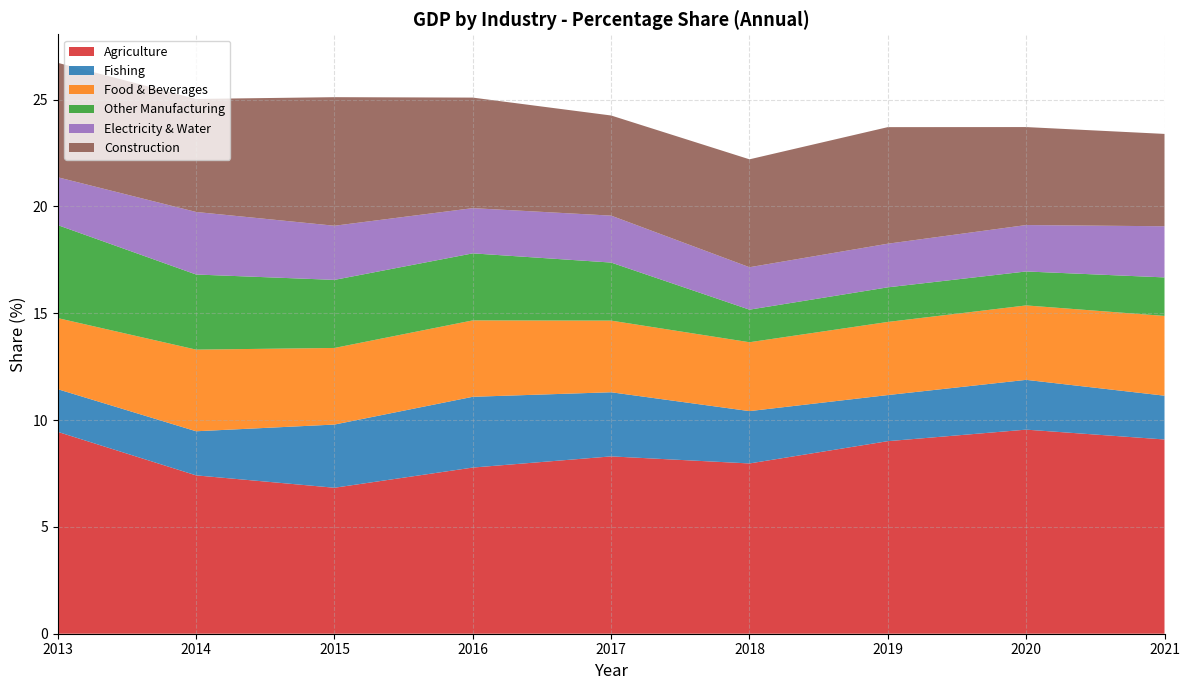

Reading left to right, what are all the values shown in this chart?

Agriculture: 9.4	7.4	6.8	7.8	8.3	8.0	9.0	9.6	9.1
Fishing: 2.0	2.1	3.0	3.3	3.0	2.4	2.2	2.3	2.0
Food & Beverages: 3.3	3.8	3.6	3.6	3.4	3.2	3.4	3.5	3.7
Other Manufacturing: 4.4	3.5	3.2	3.1	2.7	1.5	1.6	1.6	1.8
Electricity & Water: 2.2	2.9	2.5	2.1	2.2	2.0	2.0	2.2	2.4
Construction: 5.4	5.3	6.0	5.2	4.7	5.1	5.5	4.6	4.3